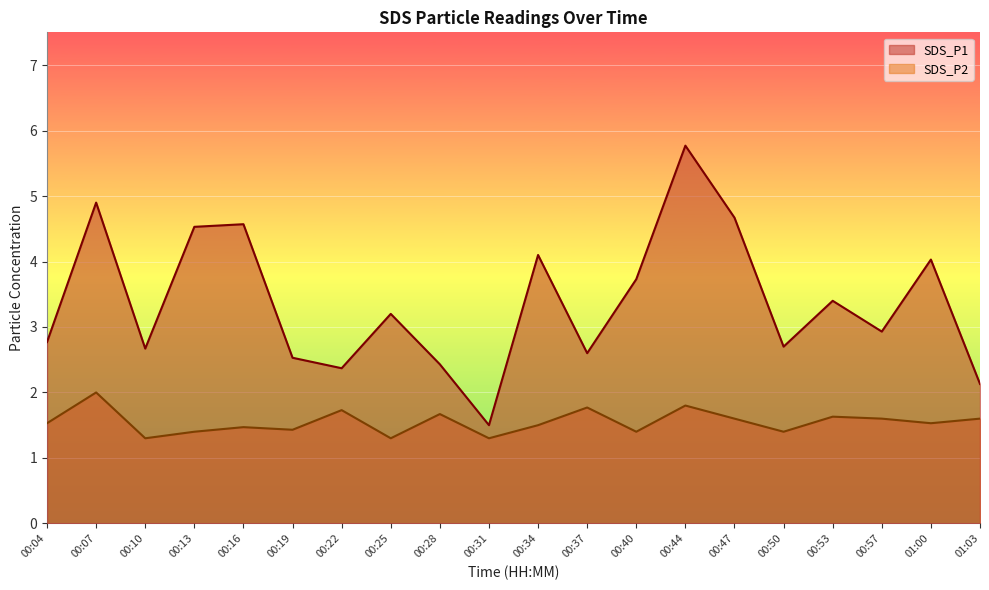

What is the difference between the SDS_P1 values at 00:16 and 00:22?

2.2